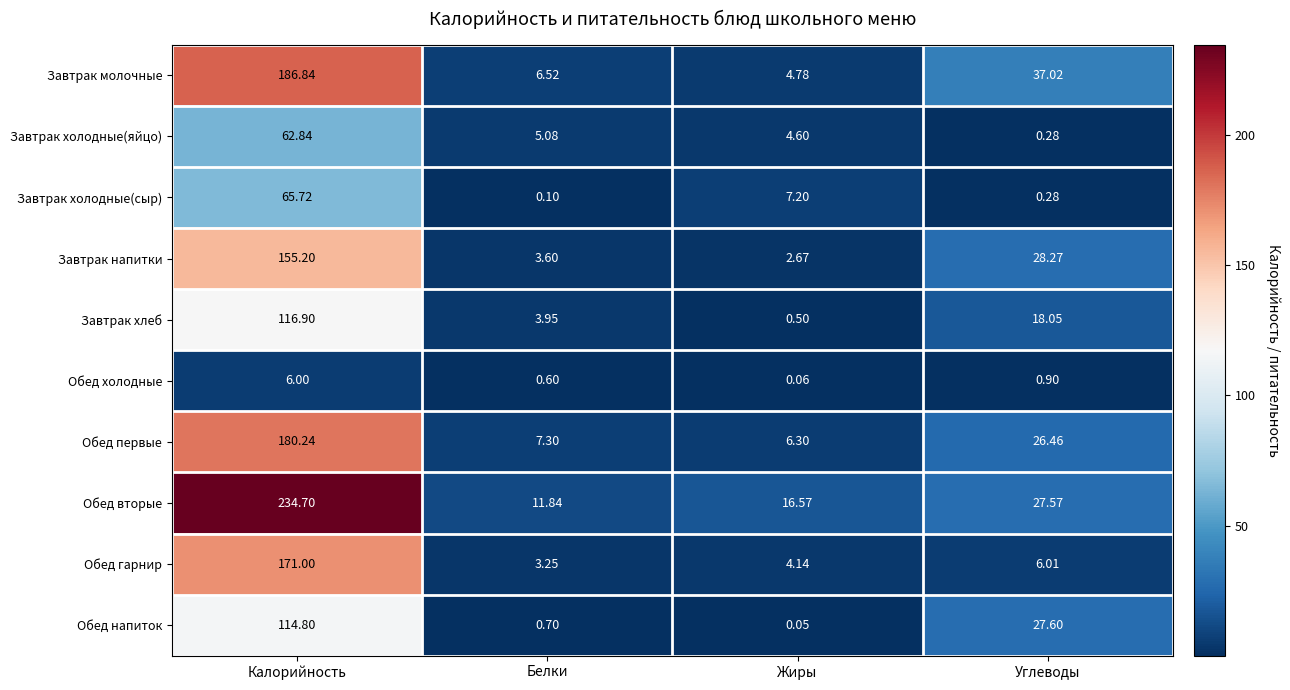

At Калорийность, list the series in order from largest to smallest.

Обед вторые, Завтрак молочные, Обед первые, Обед гарнир, Завтрак напитки, Завтрак хлеб, Обед напиток, Завтрак холодные(сыр), Завтрак холодные(яйцо), Обед холодные